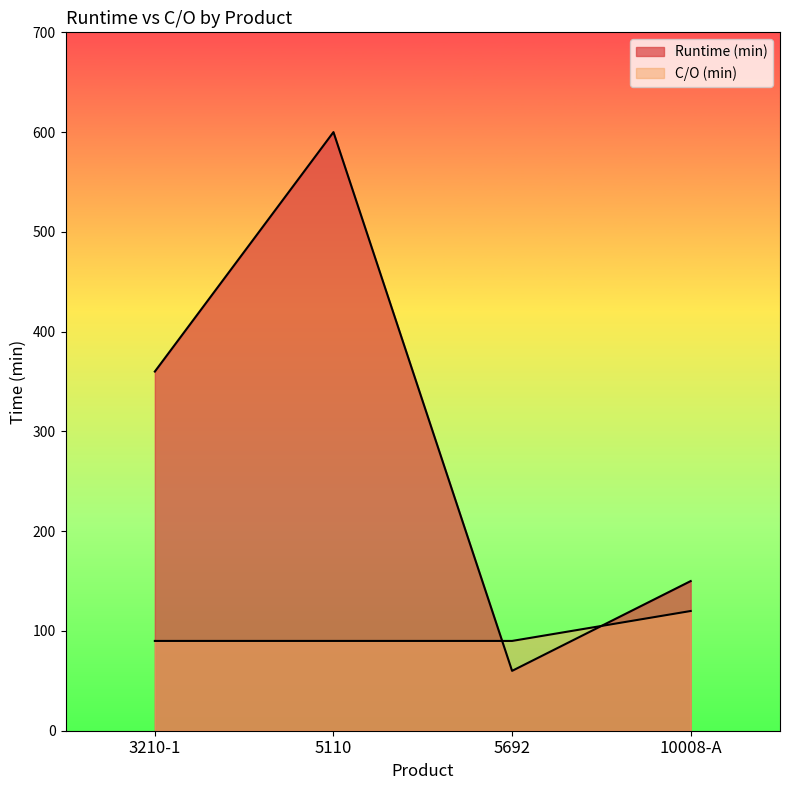

In Runtime (min), how many points are lower than both neighbors (excluding endpoints)?

1